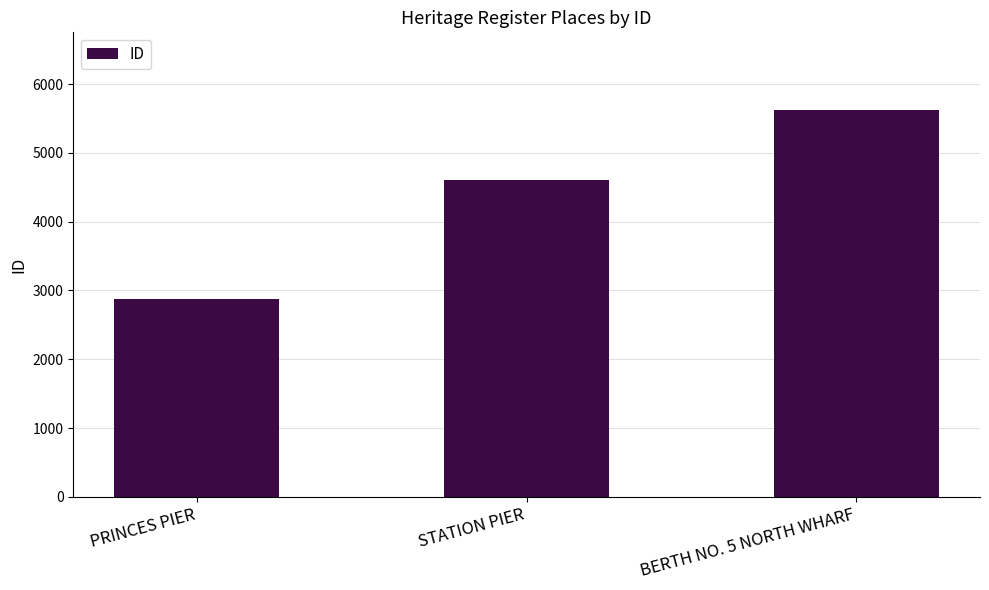

True or false: the data shows 4603 at STATION PIER.

True